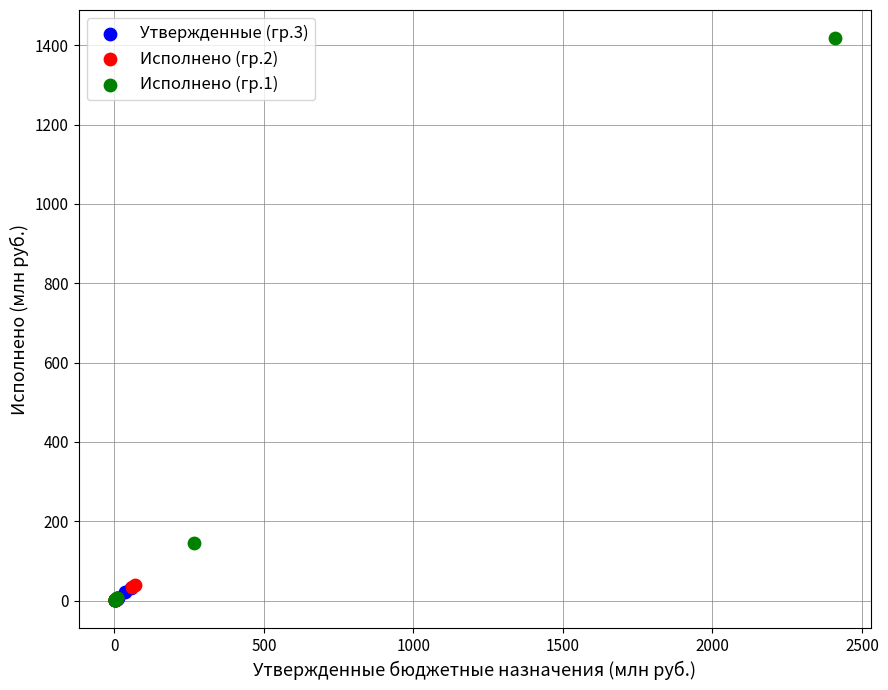

Which series has the largest Y range (max minus min)?

Исполнено (гр.1)